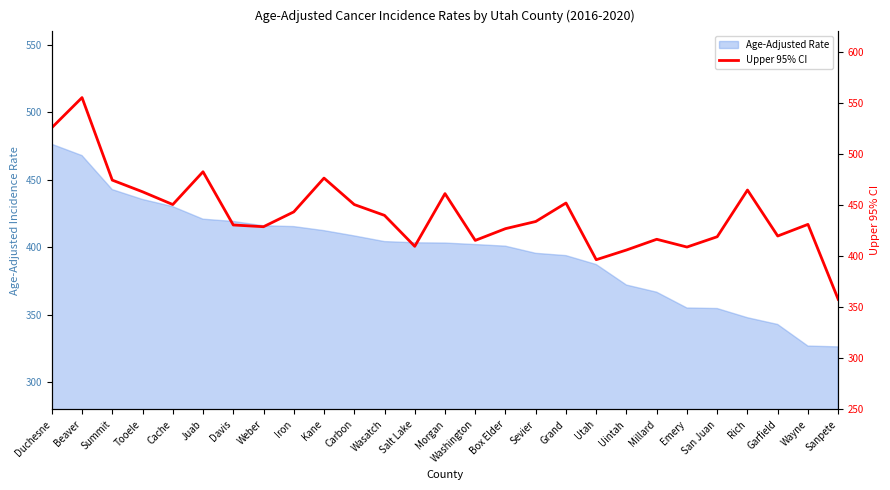

What is the difference between the second highest and second lowest values?

129.2